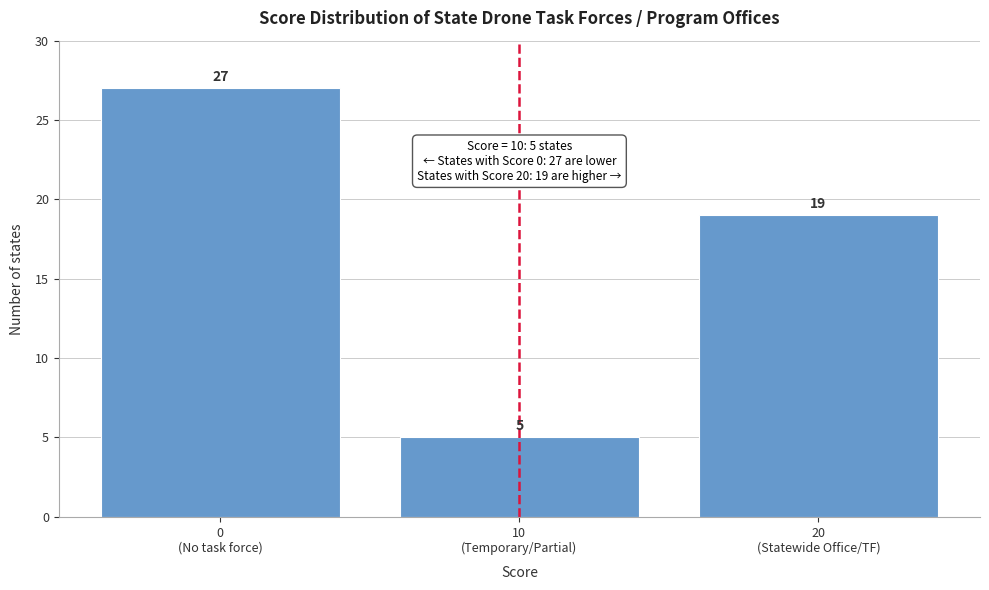

Reading right to left, transcribe all the data shown in this chart.

19	5	27